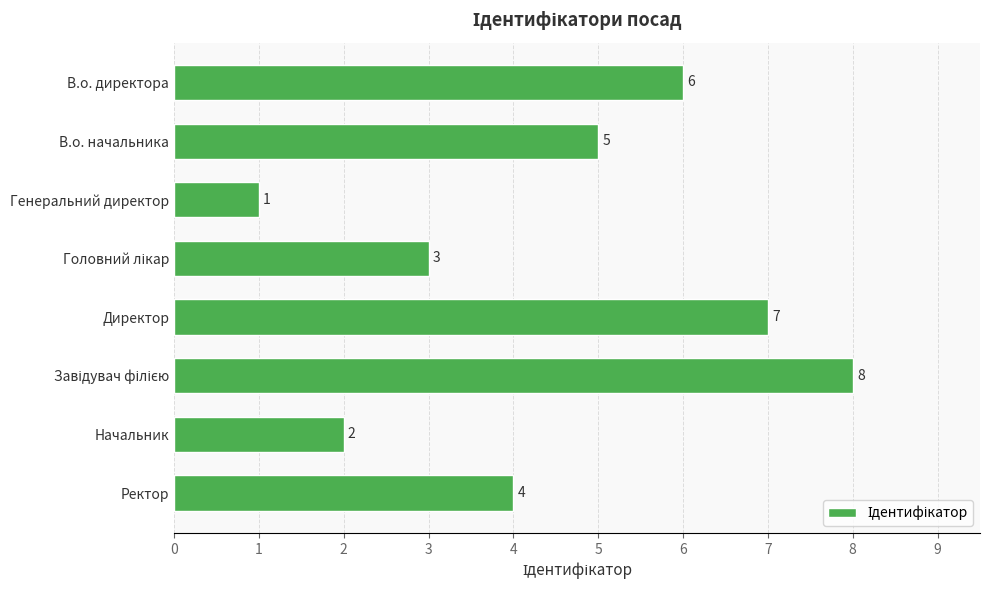

Between Генеральний директор and В.о. директора, which is larger?

В.о. директора